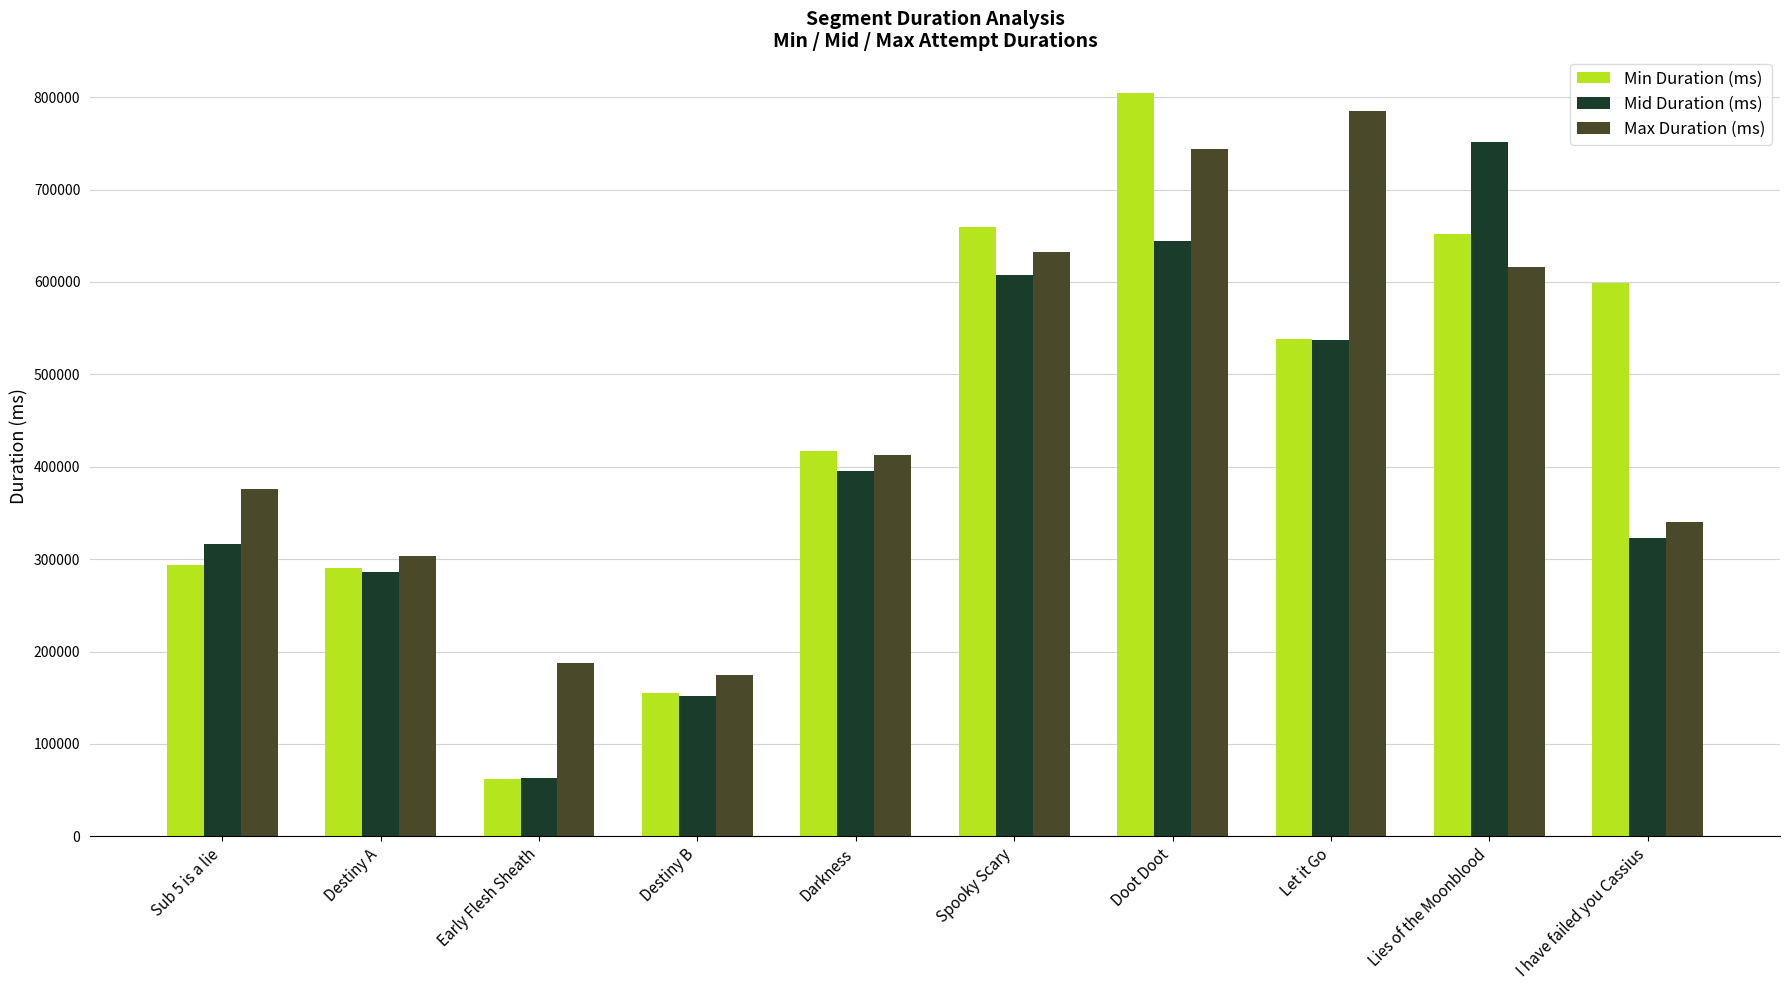

What is the minimum value shown in the chart?

61578